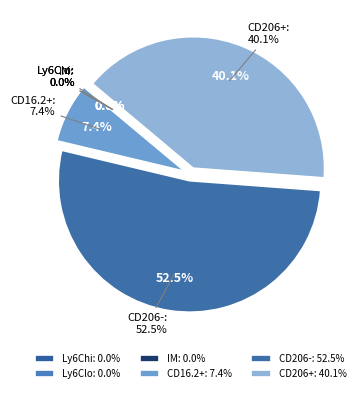

To the nearest percent, what portion does CD206- represent?

53%